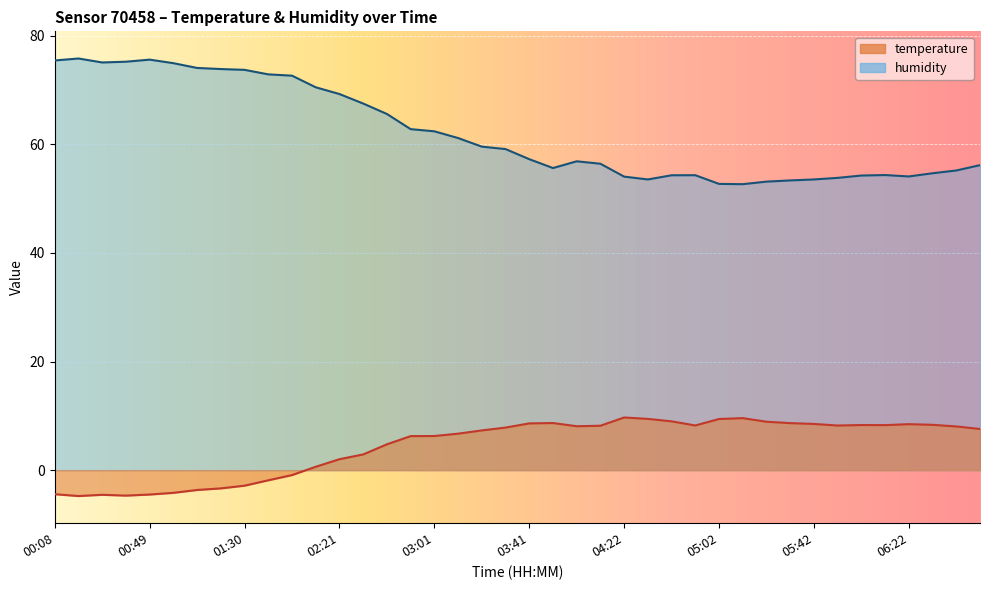

What is the highest value of the humidity series?

75.8